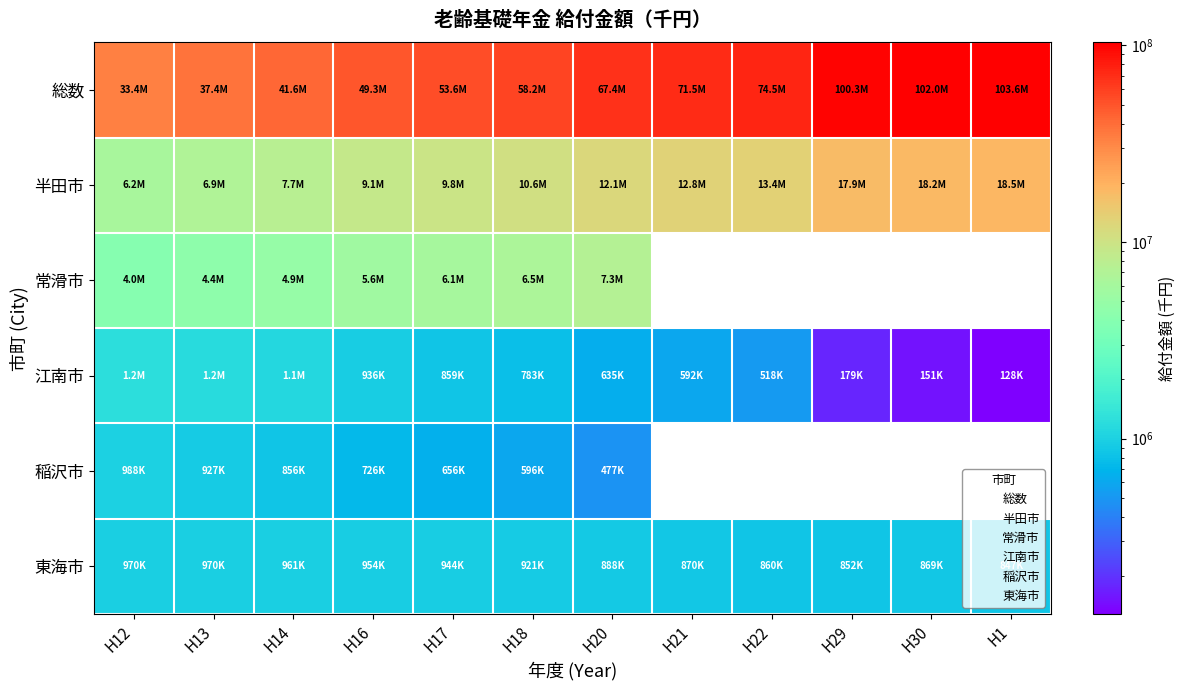

Which series has the largest total across all categories?

総数